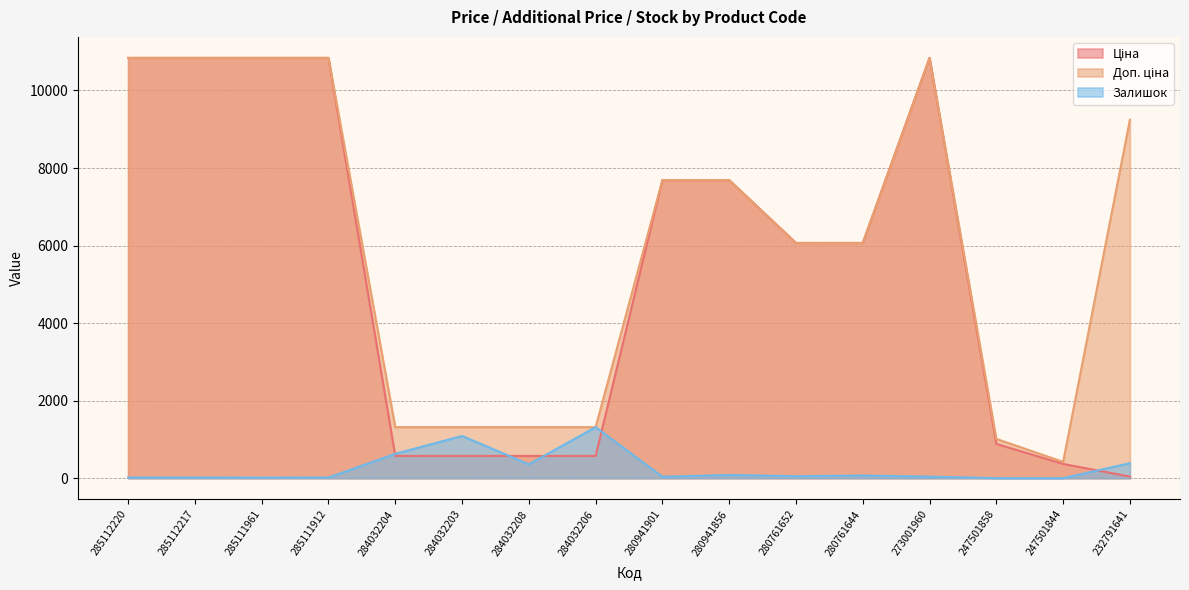

At which category does Залишок reach its first local peak?

284032203